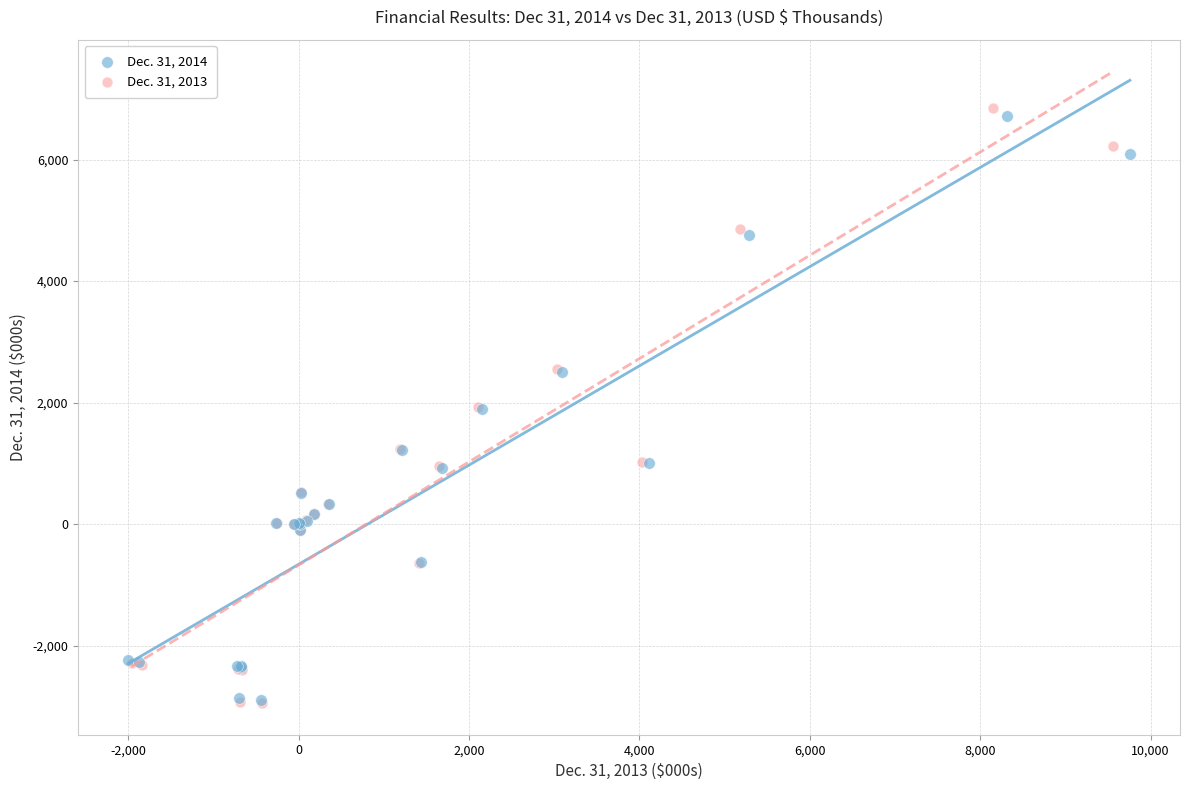

Which series has the largest Y range (max minus min)?

Dec. 31, 2013